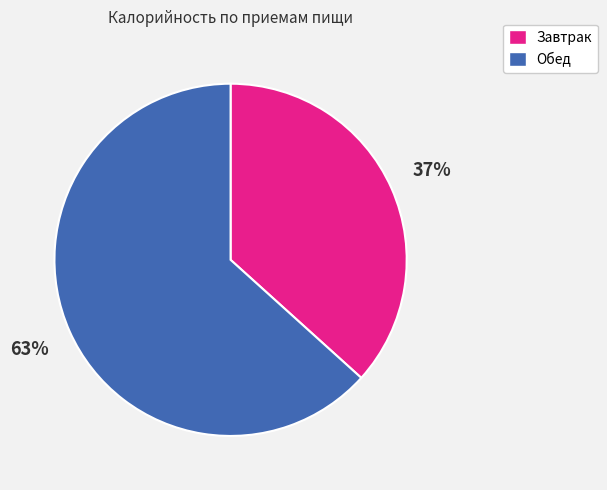

What is the largest slice in the pie chart?

Обед